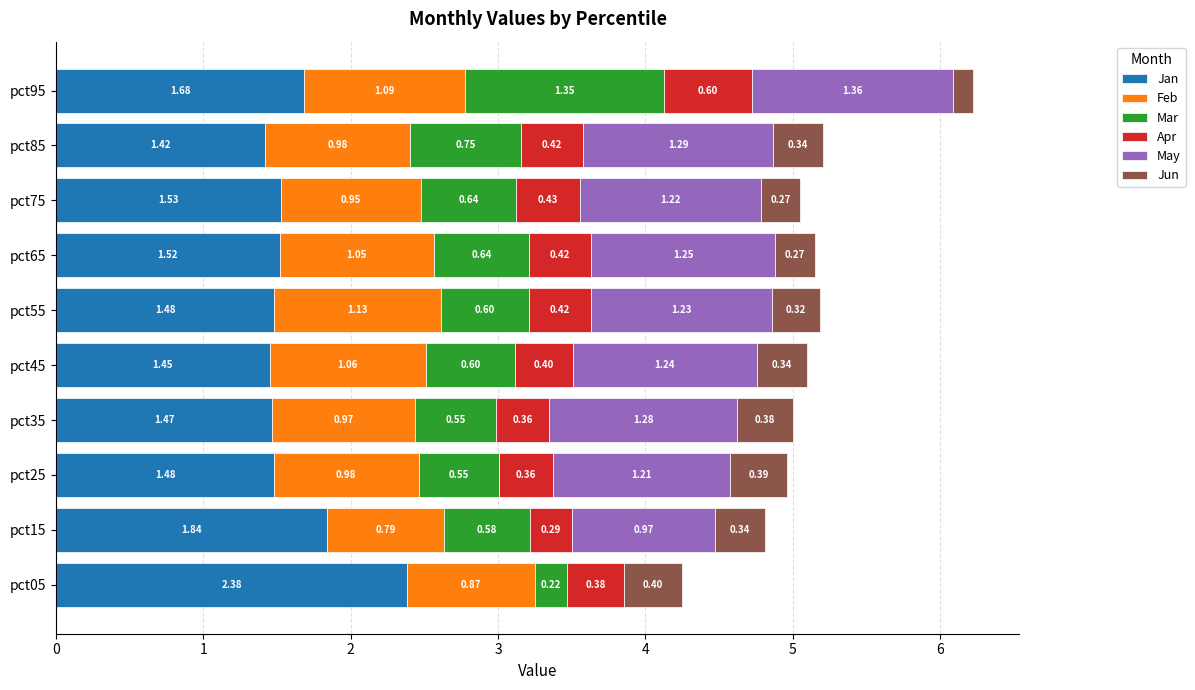

At which category is the sum across all series the highest?

pct95